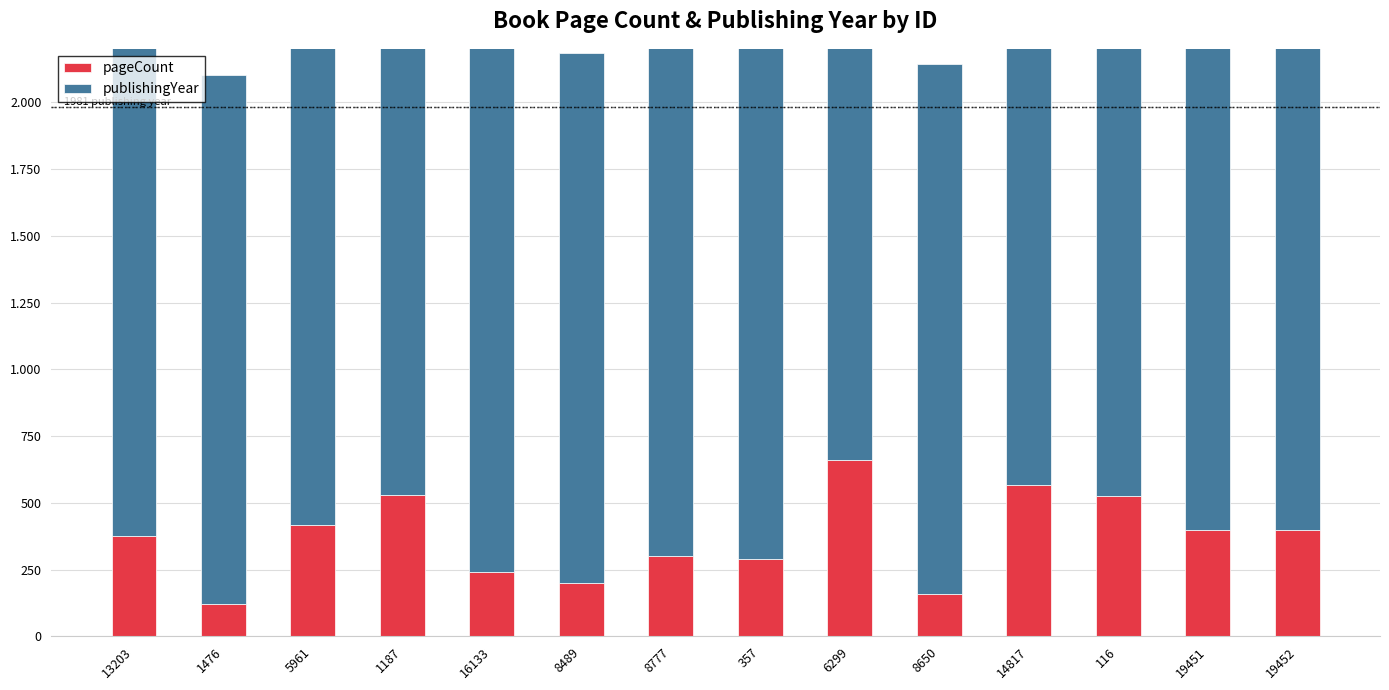

Is the value of pageCount at 16133 greater than the value of publishingYear at 8489?

No